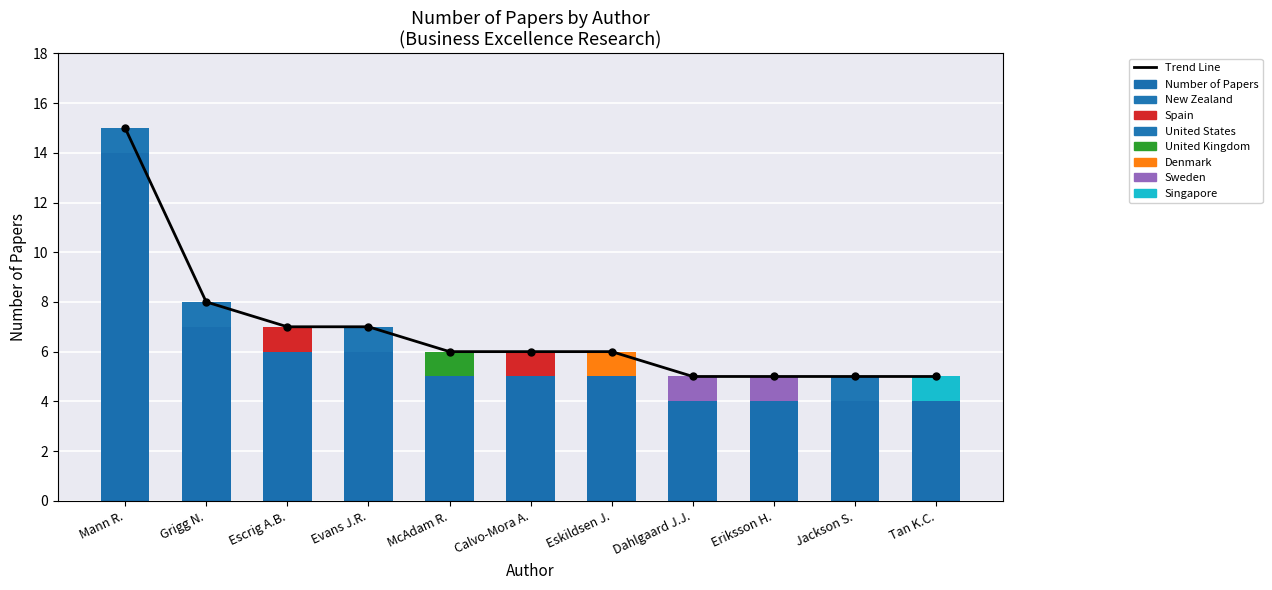

What is the spread (max minus min) of values at Eriksson H.?

1